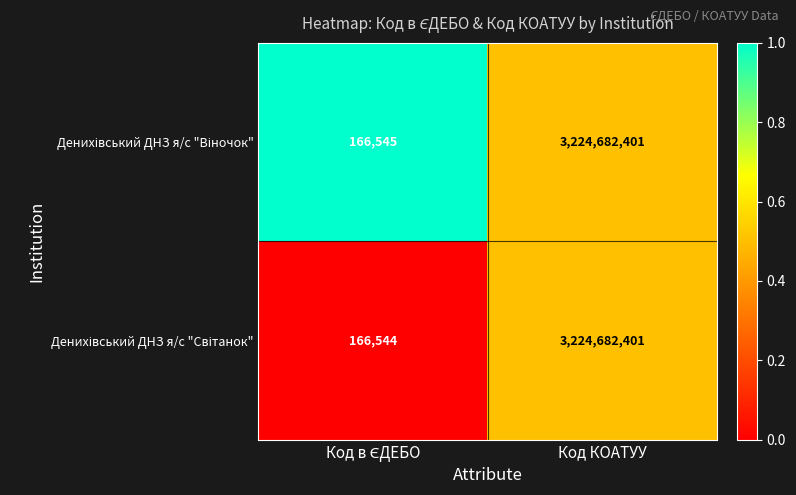

What is the total value across all series at Код КОАТУУ?

6449364802